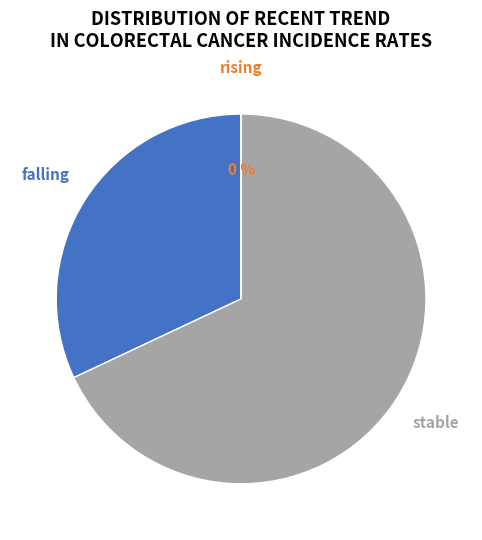

Between falling and rising, which is larger?

falling